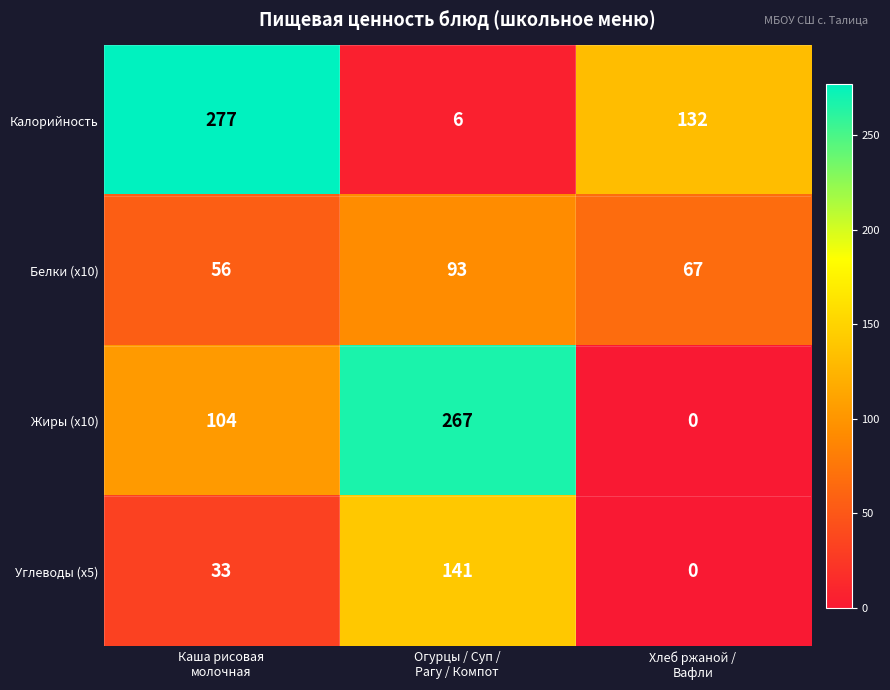

At how many categories does at least one series exceed 134?

2